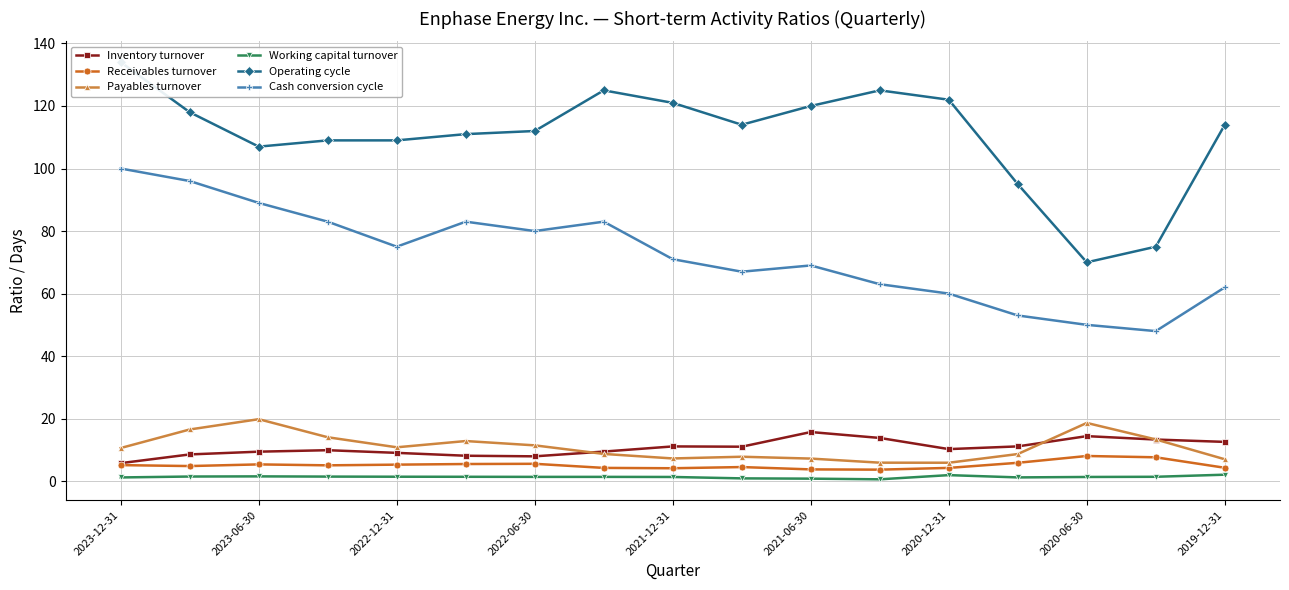

What is the value of the Cash conversion cycle point at the 16th from the left?

48.0